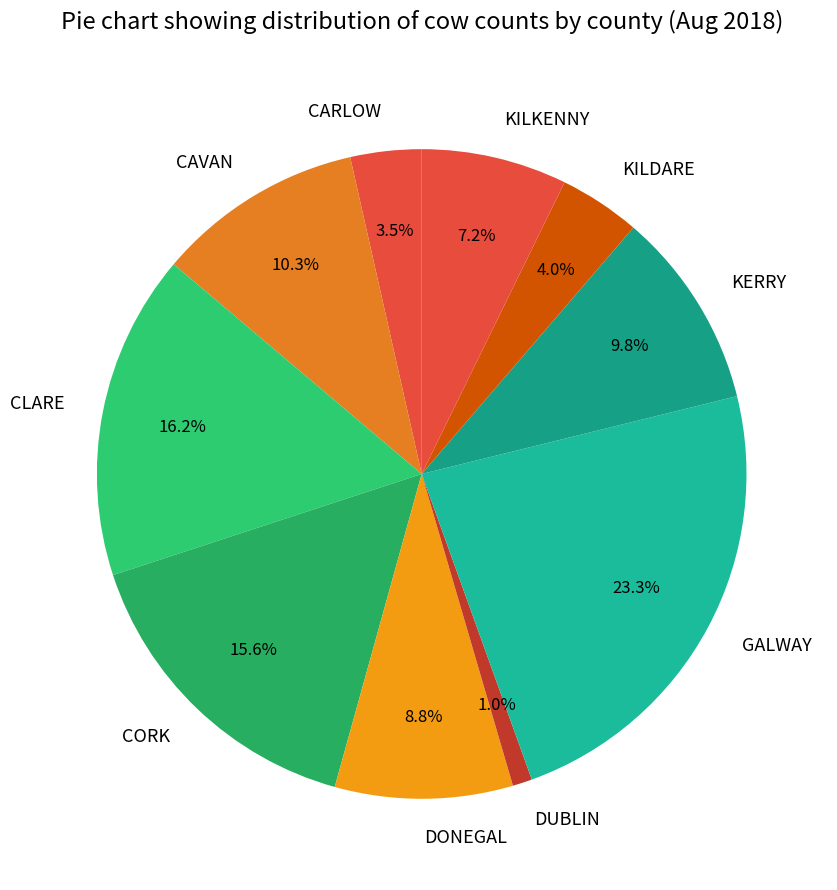

How many slices are in this pie chart?

10